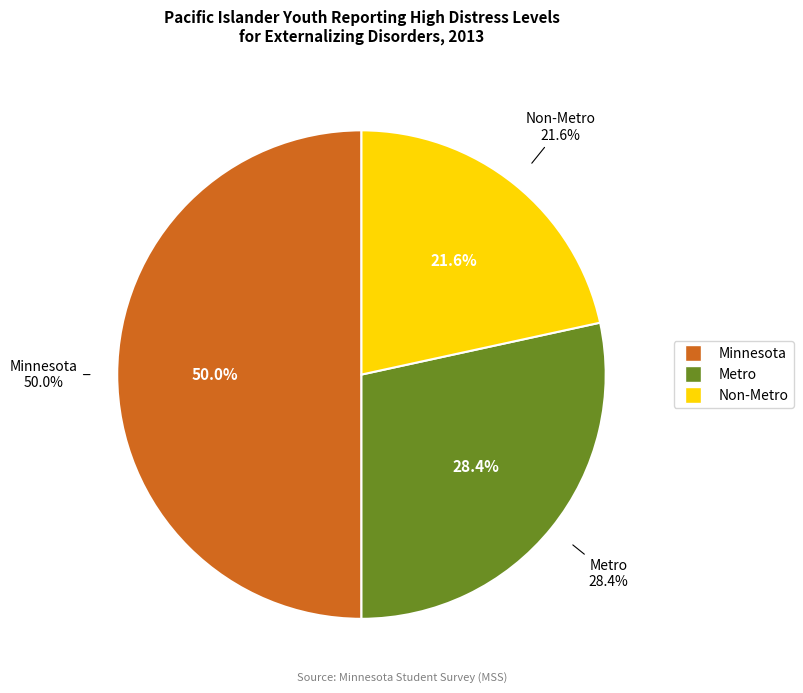

Is it true that Non-Metro is 22% of the pie?

True